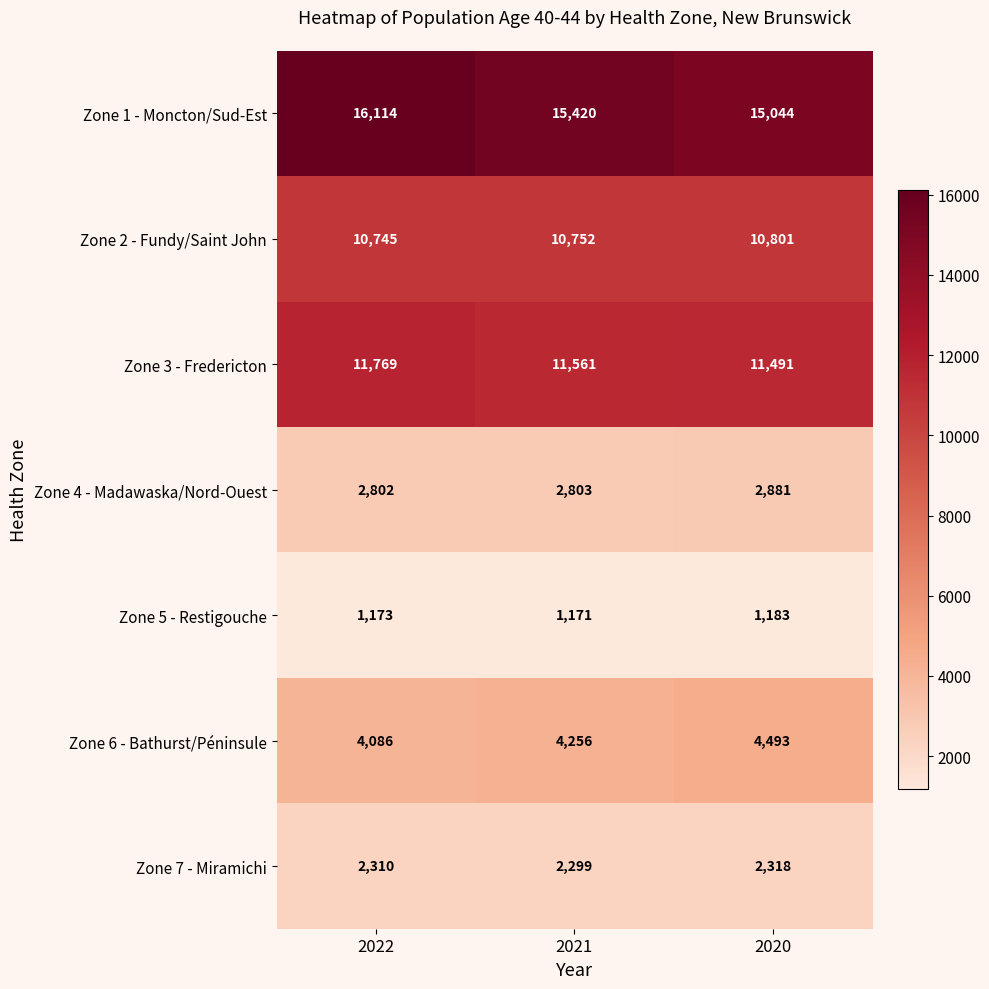

At which category does the chart reach its minimum across all series?

2021